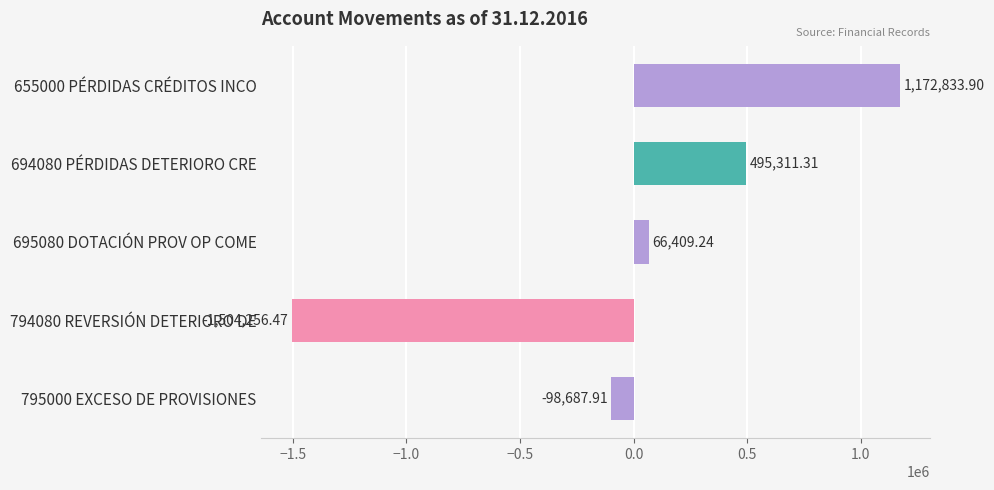

What is the sum of the values at 794080 REVERSIÓN DETERIORO DE and 695080 DOTACIÓN PROV OP COME?

-1437847.2